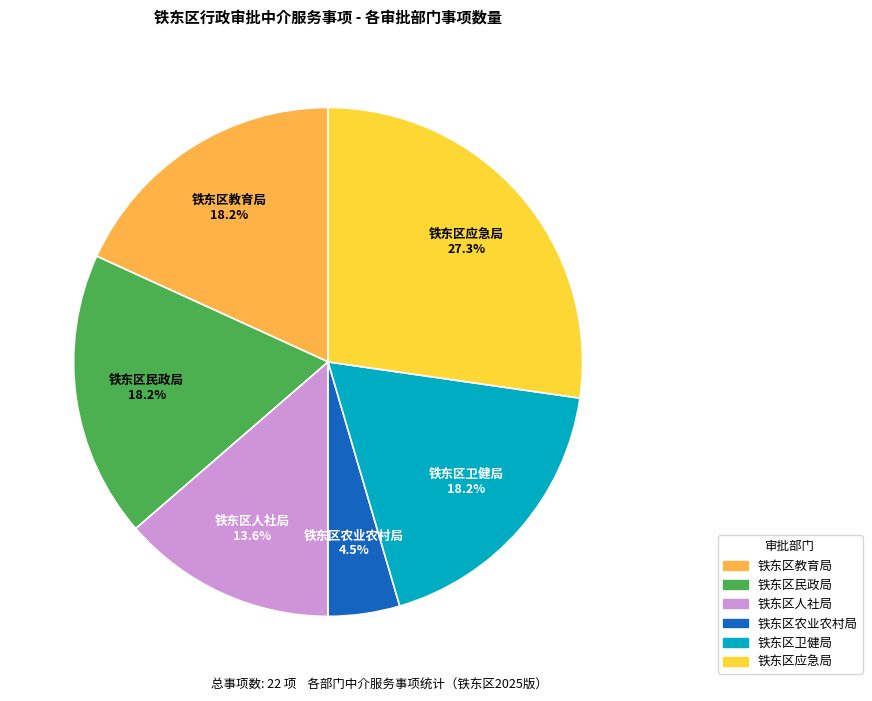

How many segments does this pie chart have?

6